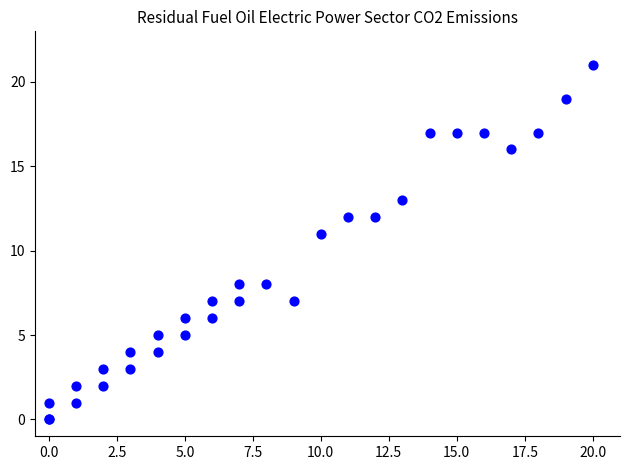

What Y value in the scatter plot is closest to 10?

11